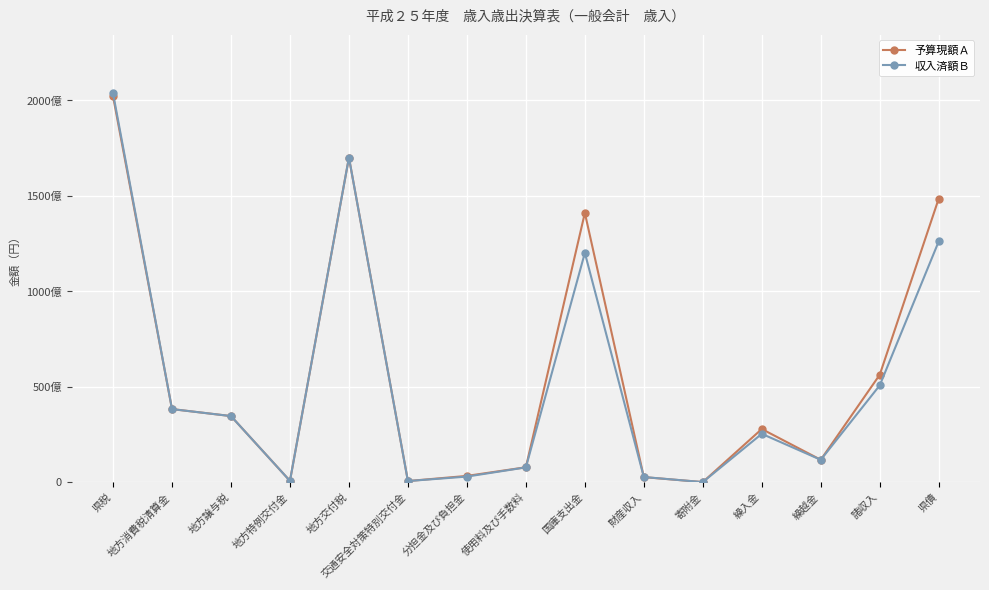

How many times do 予算現額Ａ and 収入済額Ｂ cross each other?

4